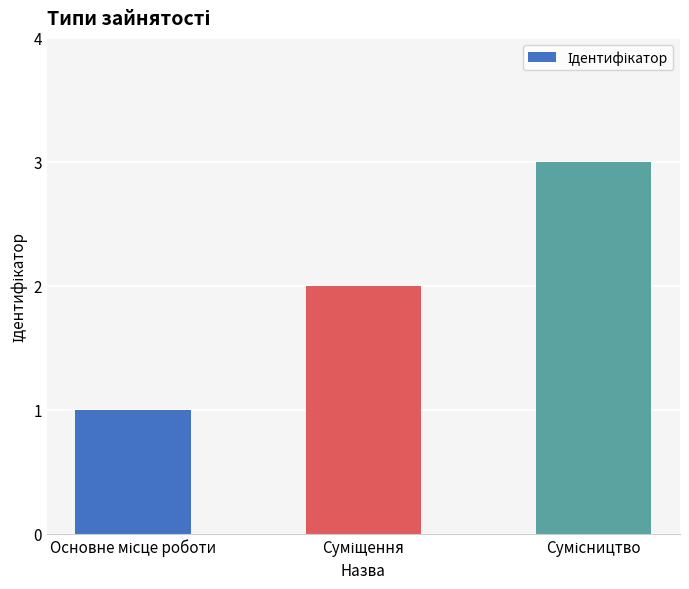

Count the number of data series in this chart.

1